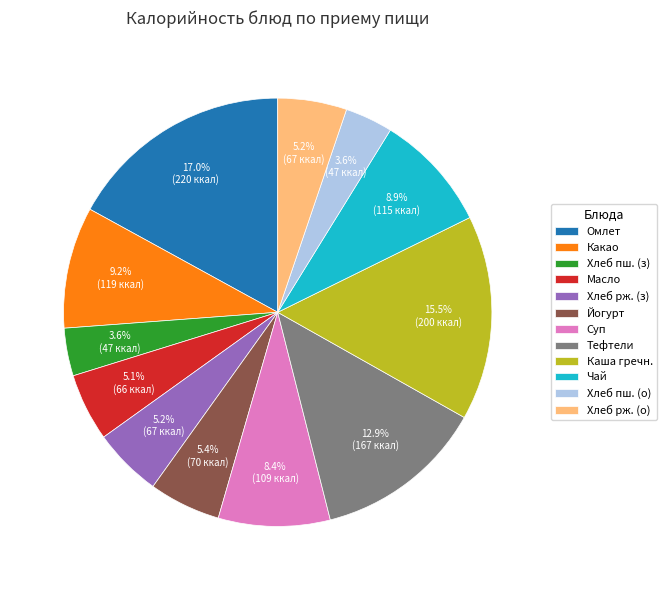

Combined, do Хлеб рж. (з) and Хлеб пш. (о) account for over 50%?

No